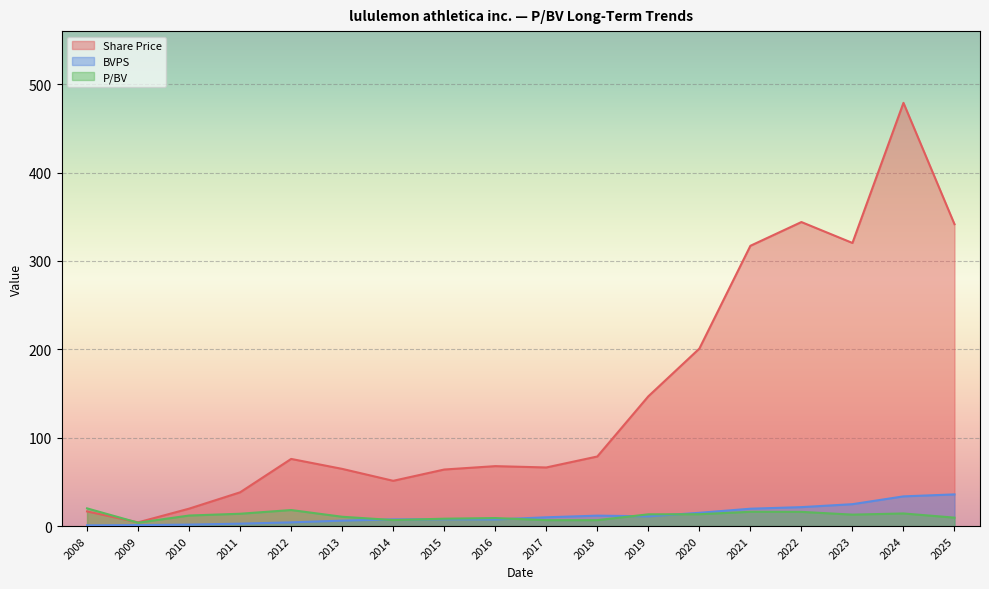

Is the value of BVPS at 2014 greater than the value of Share Price at 2024?

No